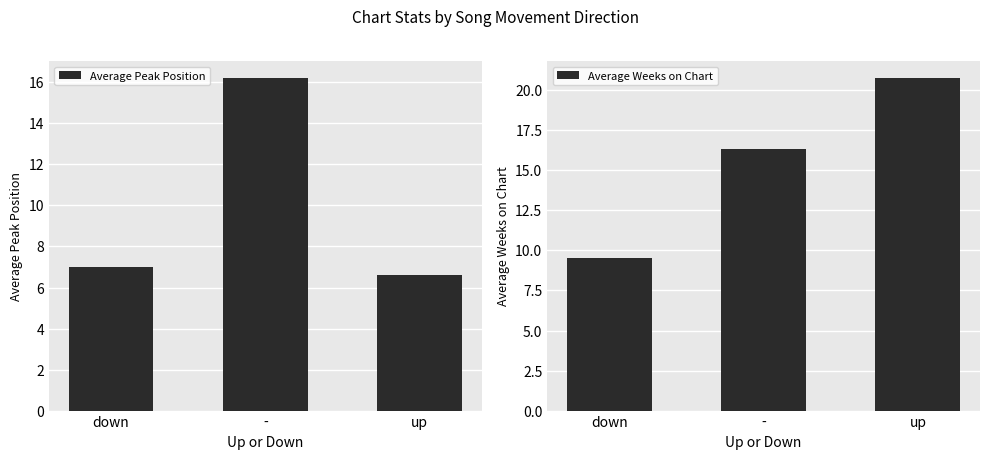

What is the spread (max minus min) of values at -?

0.1